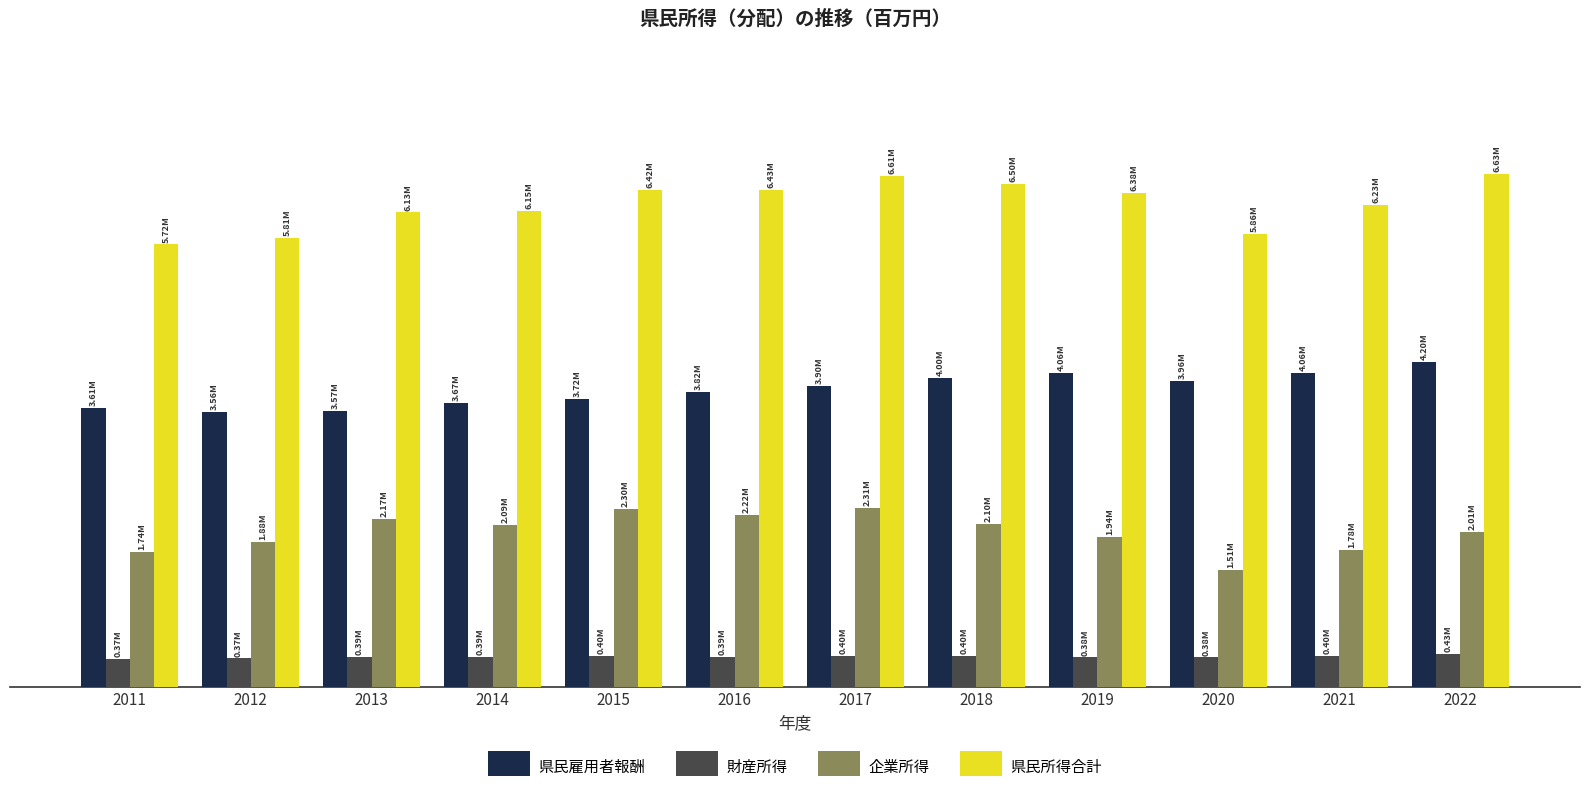

Between 2012 and 2016, which series saw the biggest shift?

県民所得合計